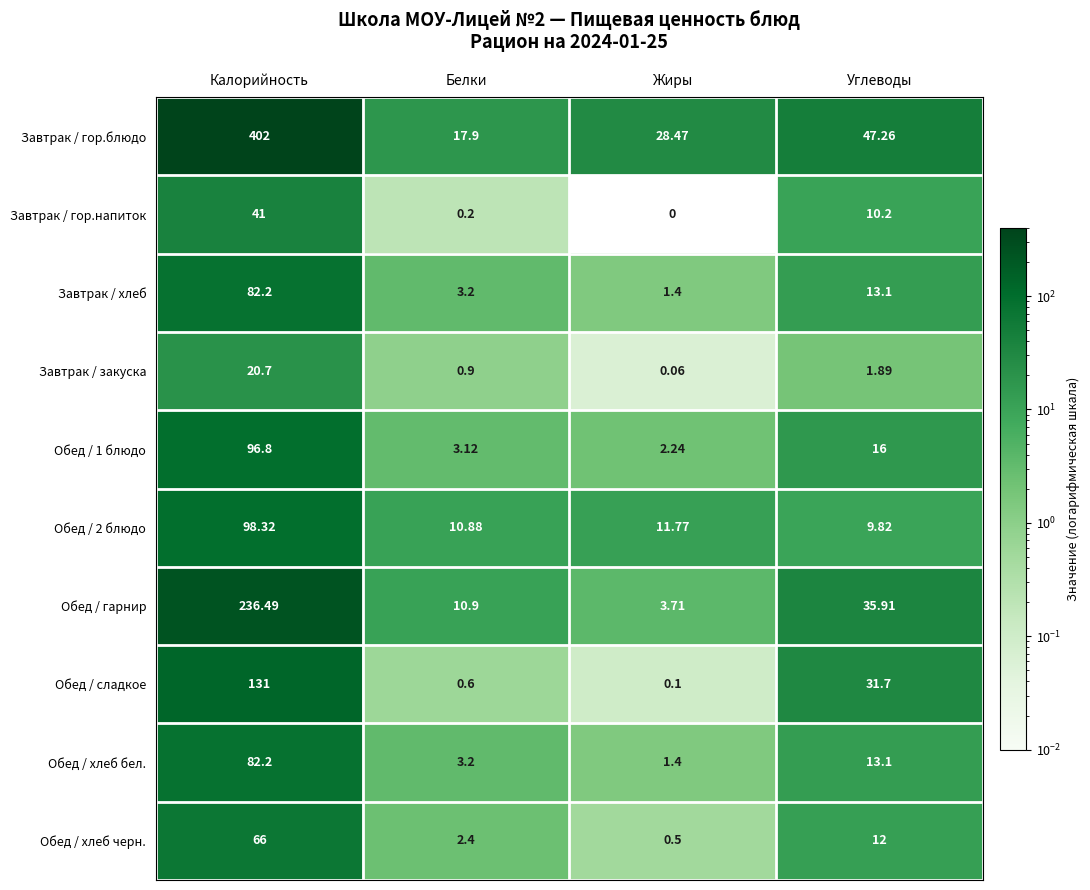

Rank the categories by Завтрак / гор.напиток value from highest to lowest.

Калорийность, Углеводы, Белки, Жиры